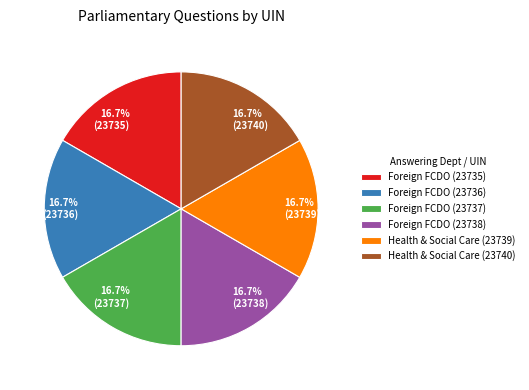

What percentage is NOT represented by 16.7% (23736)?

83.3%